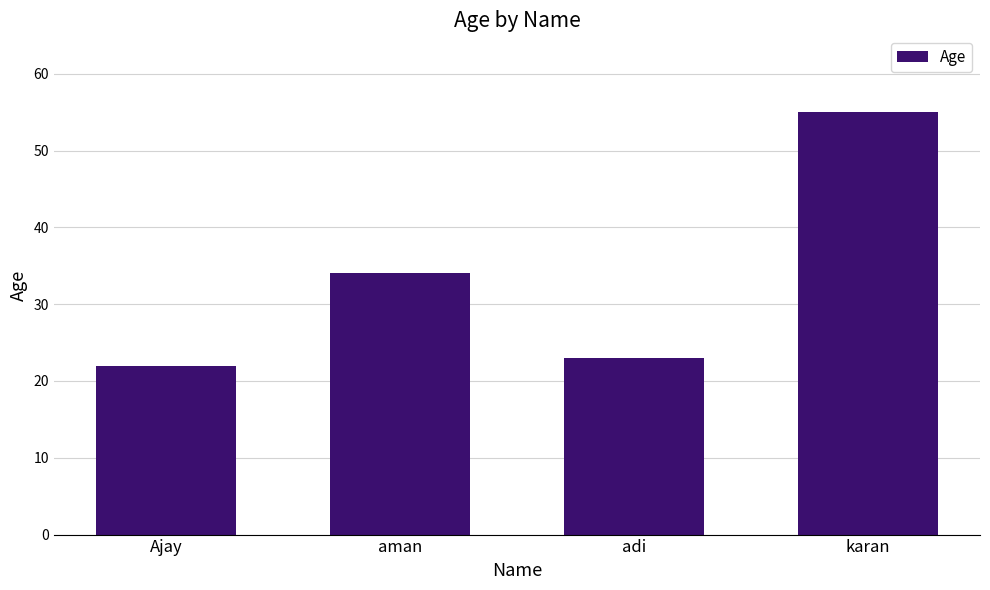

Read the value at aman, to the nearest 10.

30